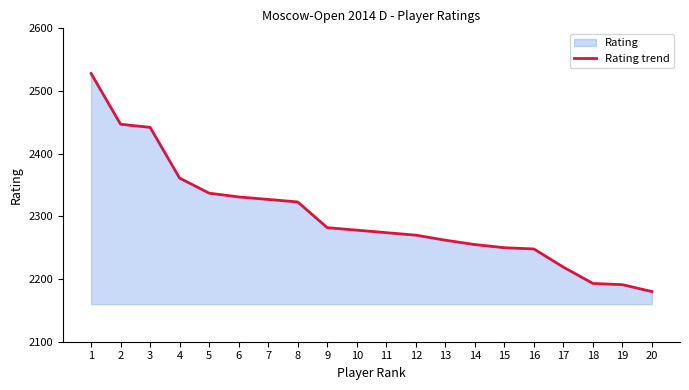

Rank the categories by value from lowest to highest.

20, 19, 18, 17, 16, 15, 14, 13, 12, 11, 10, 9, 8, 7, 6, 5, 4, 3, 2, 1